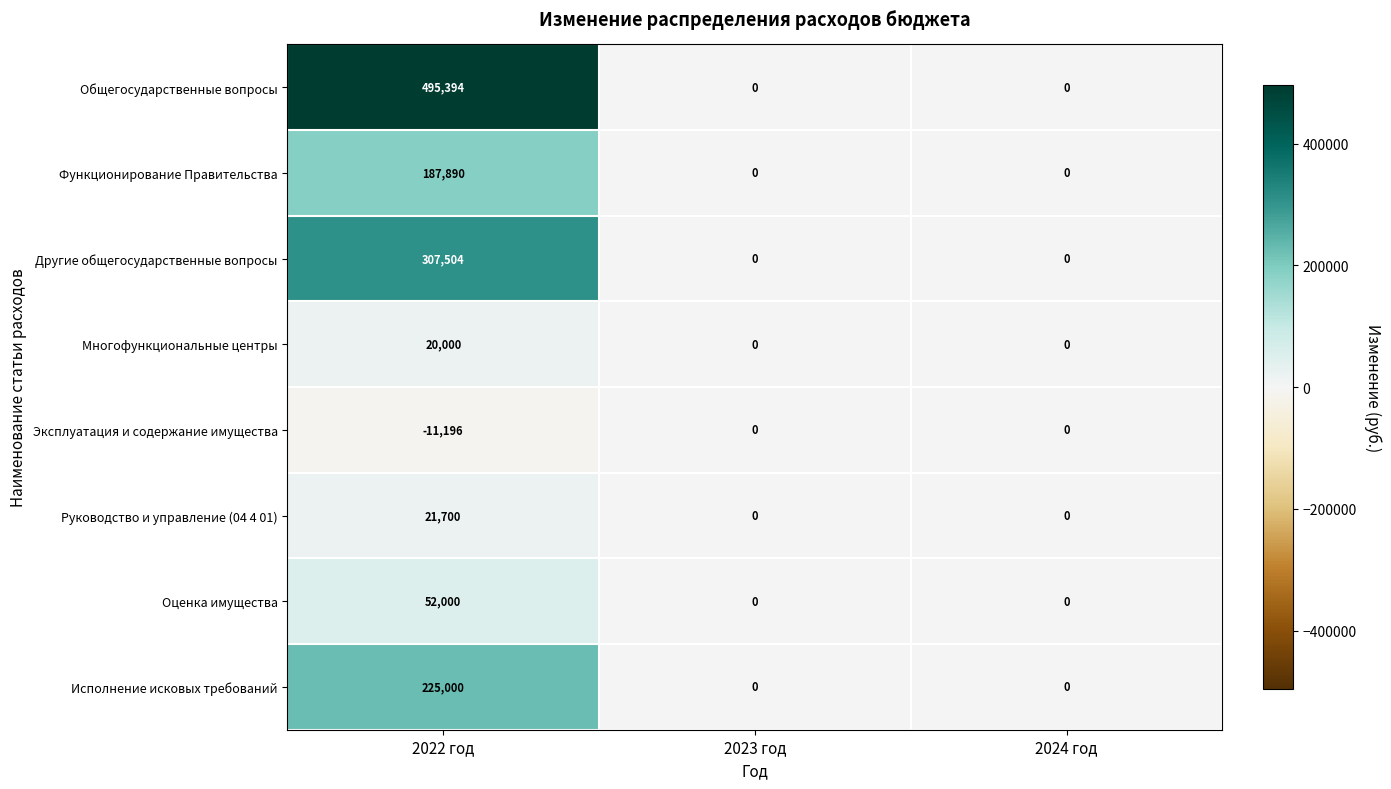

At how many categories does at least one series exceed 342176?

1